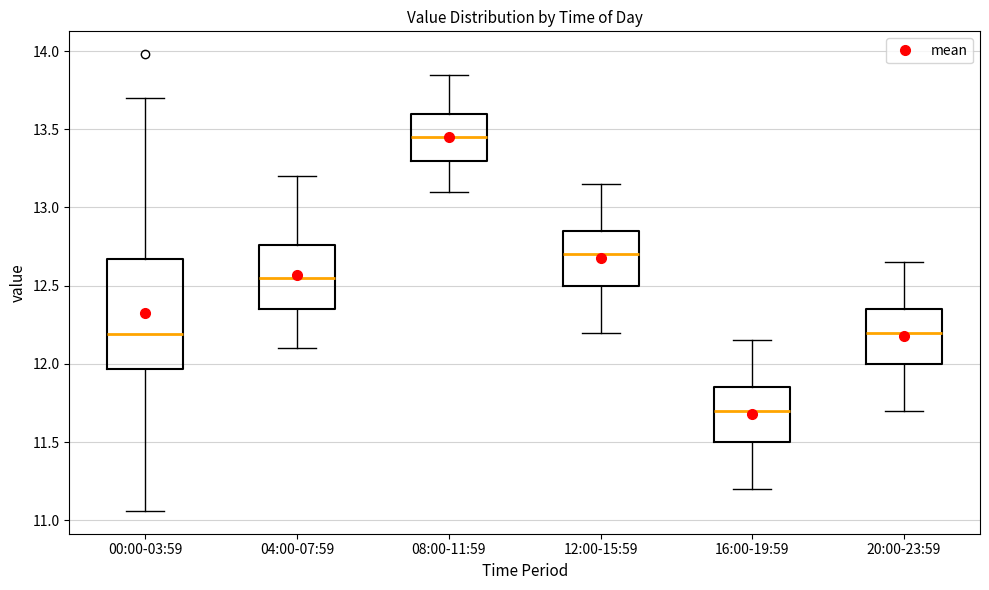

Which box is the tallest, from its lower edge to its upper edge?

00:00-03:59